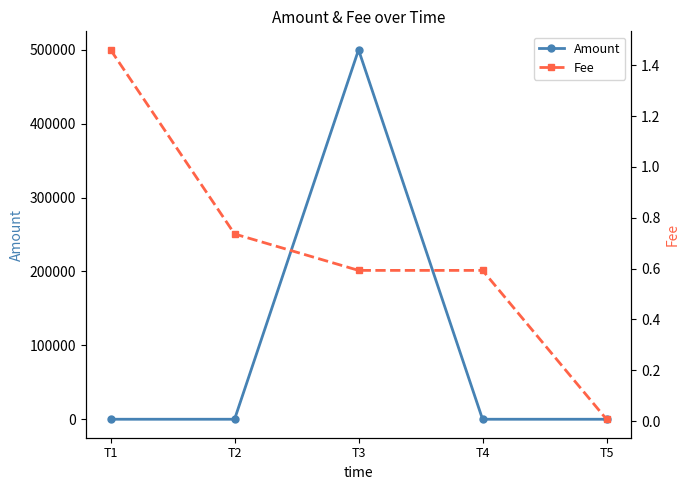

At T1, list the series in order from smallest to largest.

Fee, Amount